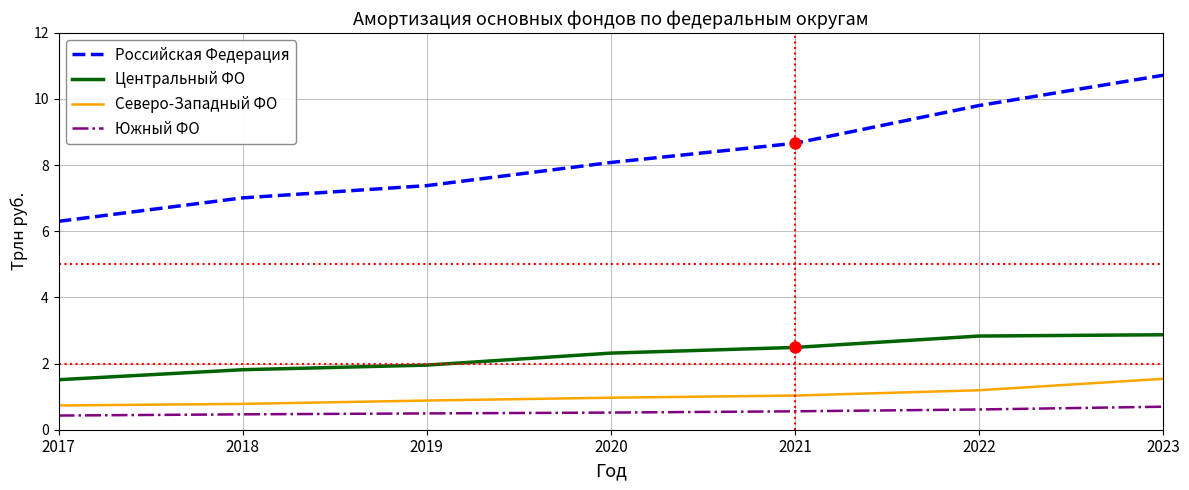

Between 2018 and 2021, which series saw the biggest shift?

Российская Федерация